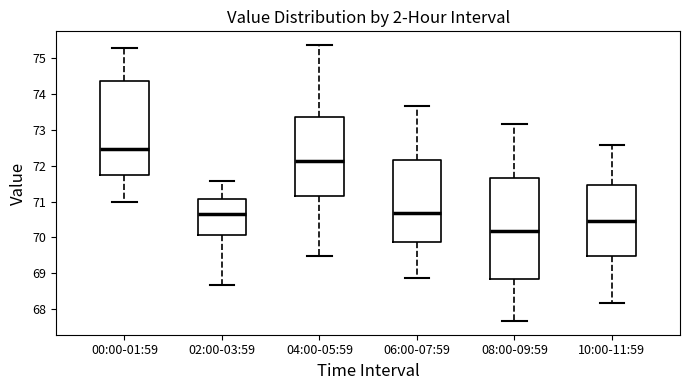

Reading left to right, read every box against the y-axis: the position of its median line, the range the box covers, and the ends of its whiskers. The values are not printed on the chart, so give them approximately, as read against the axis.

00:00-01:59: median 72.5, box 71.7 to 74.4, whiskers 71.0 to 75.3
02:00-03:59: median 70.7, box 70.1 to 71.1, whiskers 68.7 to 71.6
04:00-05:59: median 72.1, box 71.2 to 73.4, whiskers 69.5 to 75.4
06:00-07:59: median 70.7, box 69.9 to 72.2, whiskers 68.9 to 73.7
08:00-09:59: median 70.2, box 68.8 to 71.7, whiskers 67.7 to 73.2
10:00-11:59: median 70.5, box 69.5 to 71.5, whiskers 68.2 to 72.6